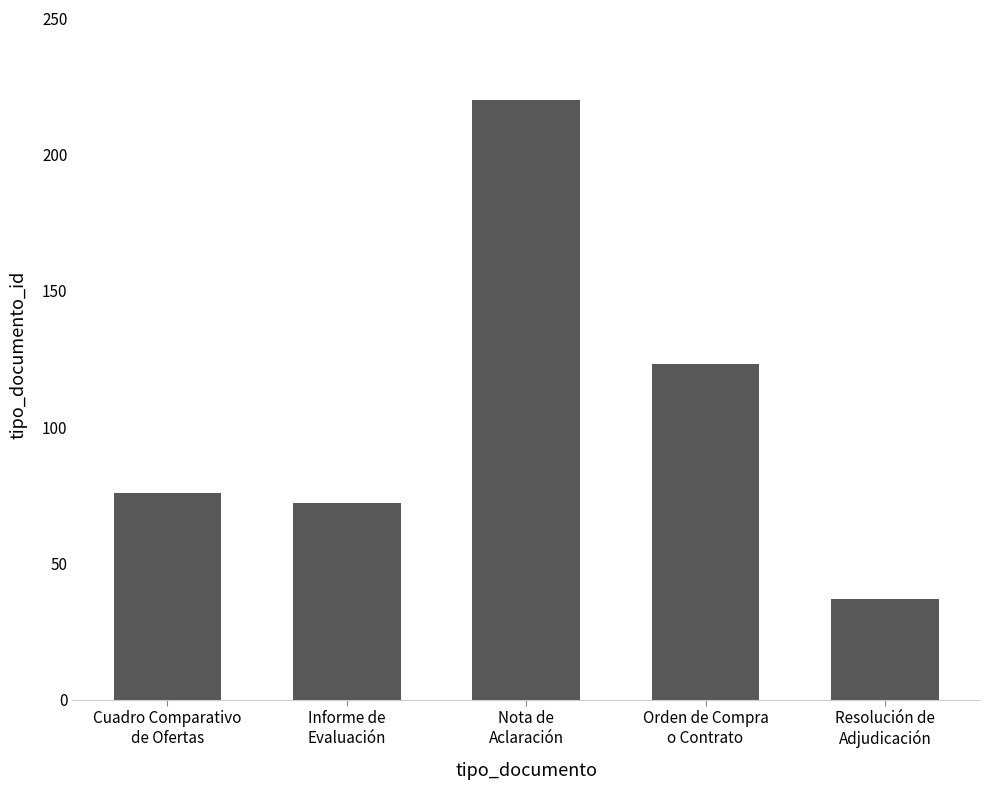

What is the value of the 5th bar from the left?

37